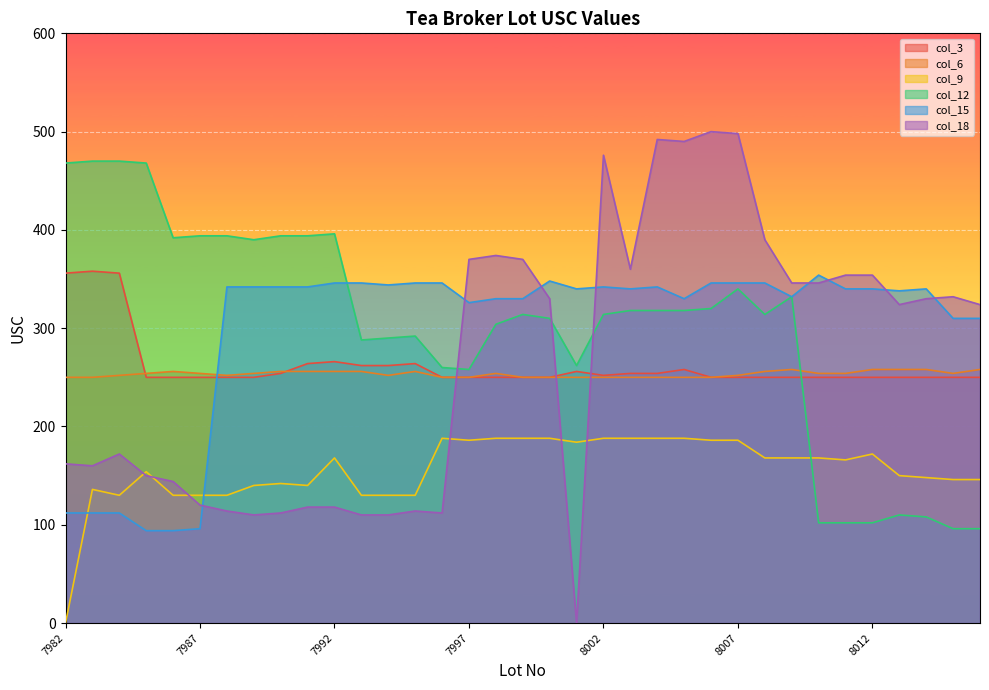

Which has a higher value, 8008 or 7987?

8008